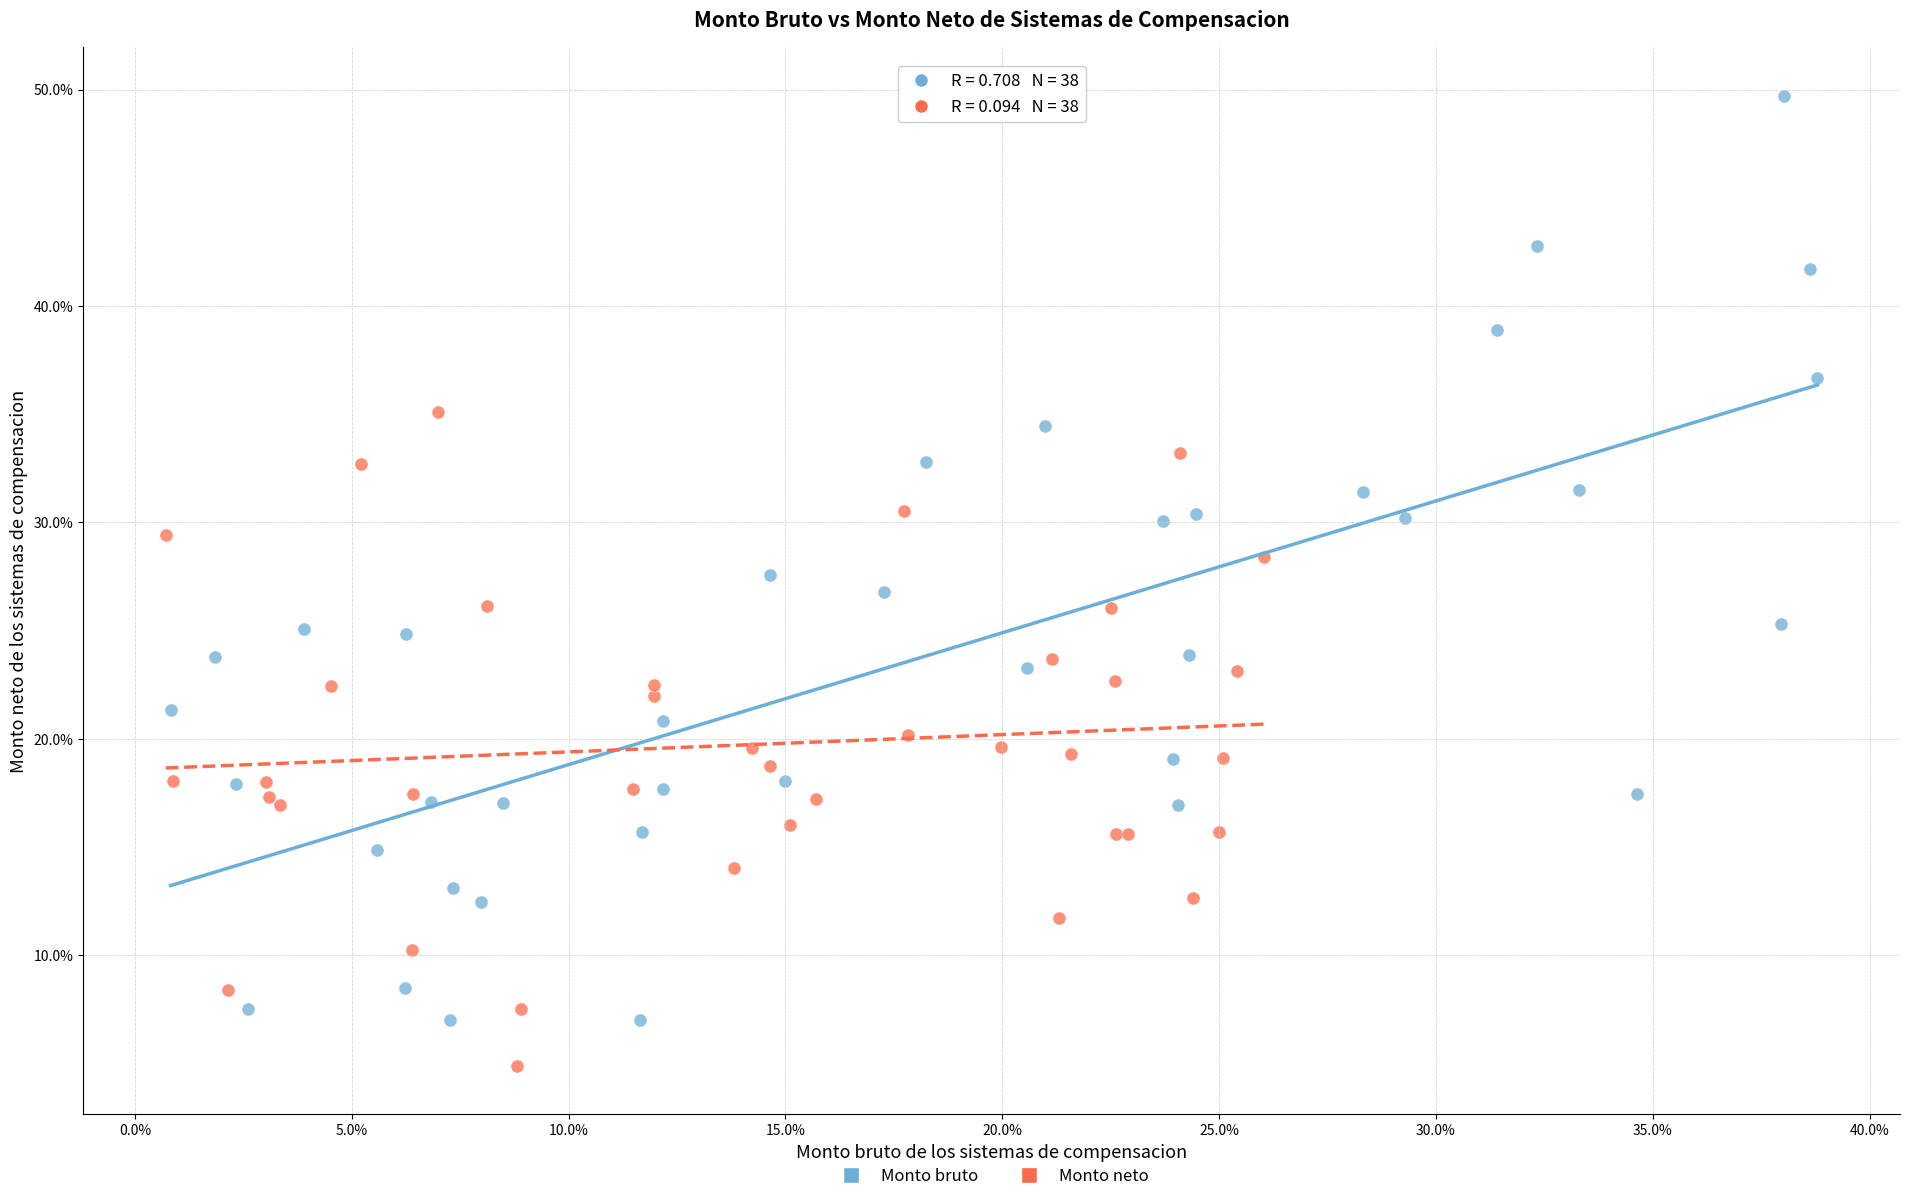

Which series has the widest spread of Y values?

Monto bruto